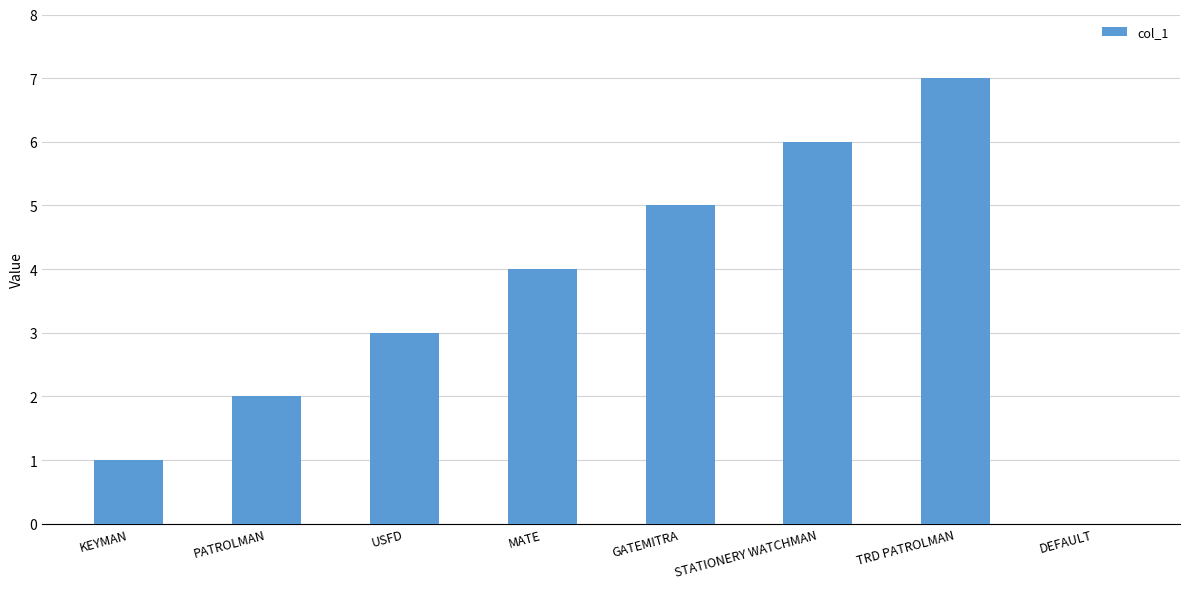

What is the approximate value at PATROLMAN?

2